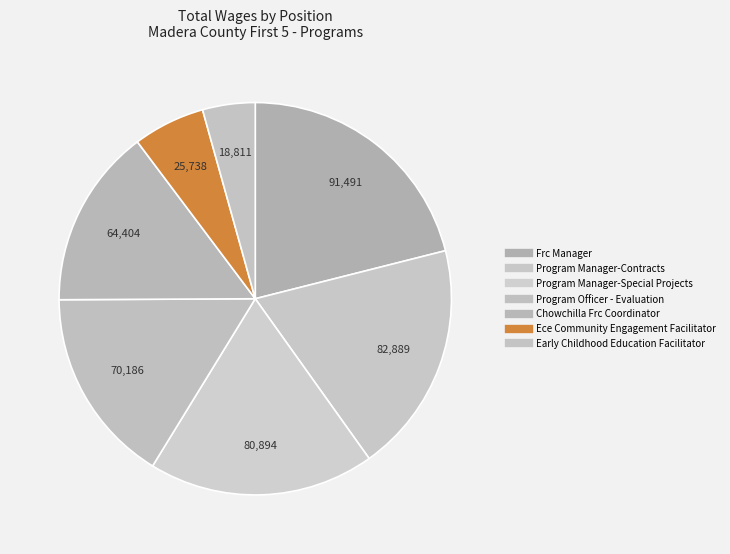

Combined, what portion of the pie is Program Officer - Evaluation and Frc Manager?

37.2%